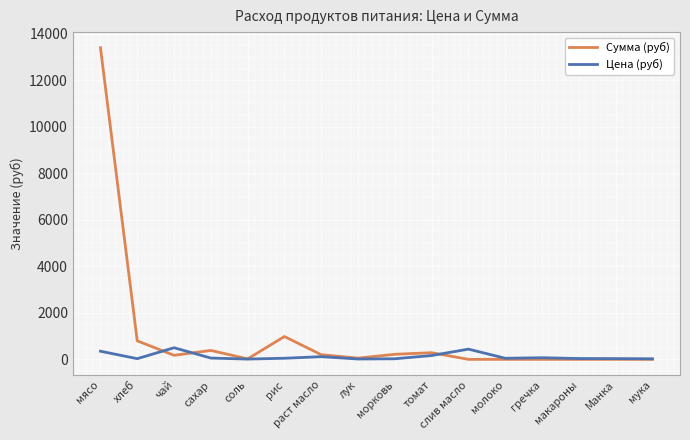

What is the value of the Цена (руб) point at the 6th from the left?

47.0